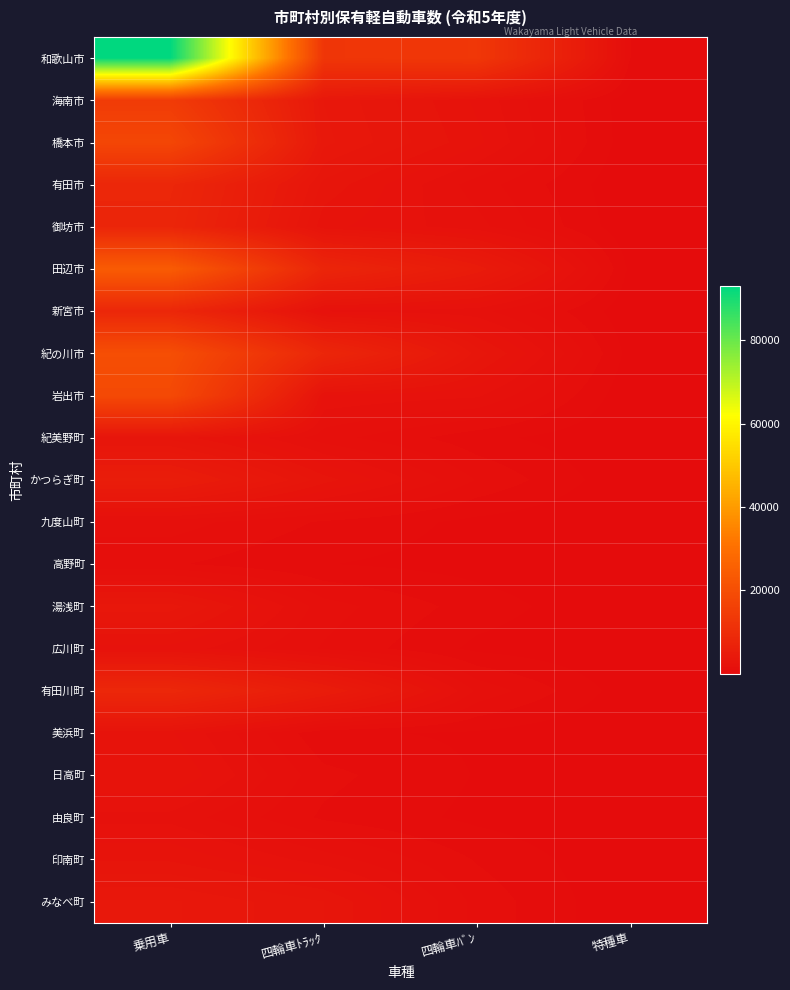

What is the total value across all series at 四輪車ﾄﾗｯｸ?

63510